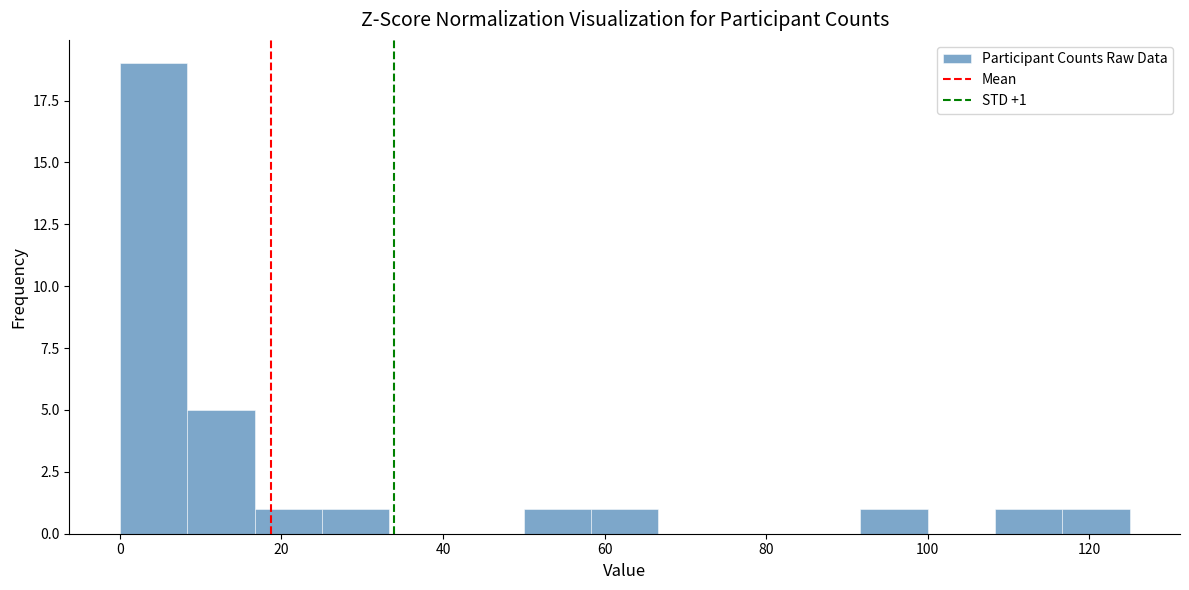

Over which range of the x-axis is the bar tallest?

0 to 8